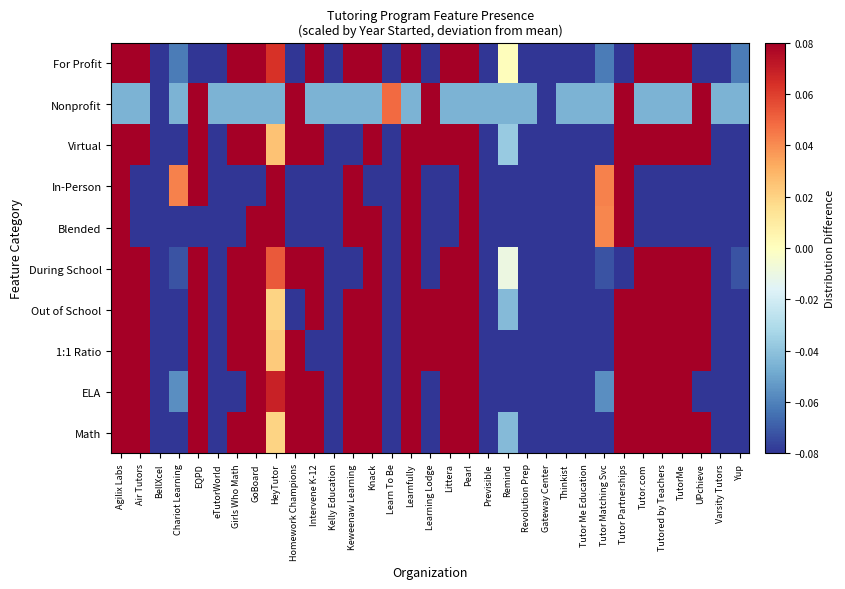

Reading left to right, transcribe all the data shown in this chart.

For Profit: Agilix Labs=0.3	Air Tutors=0.2	BellXcel=-0.2	Chariot Learning=-0.1	EQPD=-0.2	eTutorWorld=-0.1	Girls Who Math=0.3	GoBoard=0.1	HeyTutor=0.1	Homework Champions=-0.2	Intervene K-12=0.2	Kelly Education=-0.3	Keweenaw Learning=0.3	Knack=0.1	Learn To Be=-0.2	Learnfully=0.3	Learning Lodge=-0.2	Littera=0.3	Pearl=0.2	Previsible=-0.2	Remind=0.0	Revolution Prep=-0.3	Gateway Center=-0.2	Thinkist=-0.2	Tutor Me Education=-0.2	Tutor Matching Svc=-0.1	Tutor Partnerships=-0.2	Tutor.com=0.3	Tutored by Teachers=0.3	TutorMe=0.1	UPchieve=-0.2	Varsity Tutors=-0.1	Yup=-0.1
Nonprofit: Agilix Labs=-0.0	Air Tutors=-0.0	BellXcel=-0.5	Chariot Learning=-0.0	EQPD=0.4	eTutorWorld=-0.0	Girls Who Math=-0.0	GoBoard=-0.0	HeyTutor=-0.0	Homework Champions=0.4	Intervene K-12=-0.0	Kelly Education=-0.0	Keweenaw Learning=-0.0	Knack=-0.0	Learn To Be=0.0	Learnfully=-0.0	Learning Lodge=0.4	Littera=-0.0	Pearl=-0.0	Previsible=-0.0	Remind=-0.0	Revolution Prep=-0.0	Gateway Center=-0.5	Thinkist=-0.0	Tutor Me Education=-0.0	Tutor Matching Svc=-0.0	Tutor Partnerships=0.4	Tutor.com=-0.0	Tutored by Teachers=-0.0	TutorMe=-0.0	UPchieve=0.4	Varsity Tutors=-0.0	Yup=-0.0
Virtual: Agilix Labs=0.3	Air Tutors=0.1	BellXcel=-0.2	Chariot Learning=-0.2	EQPD=0.2	eTutorWorld=-0.1	Girls Who Math=0.2	GoBoard=0.1	HeyTutor=0.0	Homework Champions=0.2	Intervene K-12=0.2	Kelly Education=-0.3	Keweenaw Learning=-0.2	Knack=0.1	Learn To Be=-0.1	Learnfully=0.2	Learning Lodge=0.2	Littera=0.2	Pearl=0.1	Previsible=-0.2	Remind=-0.0	Revolution Prep=-0.3	Gateway Center=-0.7	Thinkist=-0.2	Tutor Me Education=-0.2	Tutor Matching Svc=-0.1	Tutor Partnerships=0.2	Tutor.com=0.2	Tutored by Teachers=0.2	TutorMe=0.1	UPchieve=0.2	Varsity Tutors=-0.2	Yup=-0.1
In-Person: Agilix Labs=0.4	Air Tutors=-0.1	BellXcel=-0.1	Chariot Learning=0.0	EQPD=0.4	eTutorWorld=-0.1	Girls Who Math=-0.1	GoBoard=-0.1	HeyTutor=0.2	Homework Champions=-0.1	Intervene K-12=-0.1	Kelly Education=-0.2	Keweenaw Learning=0.4	Knack=-0.1	Learn To Be=-0.1	Learnfully=0.4	Learning Lodge=-0.1	Littera=-0.1	Pearl=0.3	Previsible=-0.1	Remind=-0.1	Revolution Prep=-0.1	Gateway Center=-0.6	Thinkist=-0.1	Tutor Me Education=-0.1	Tutor Matching Svc=0.0	Tutor Partnerships=0.4	Tutor.com=-0.1	Tutored by Teachers=-0.1	TutorMe=-0.1	UPchieve=-0.1	Varsity Tutors=-0.1	Yup=-0.1
Blended: Agilix Labs=0.4	Air Tutors=-0.1	BellXcel=-0.1	Chariot Learning=-0.1	EQPD=-0.1	eTutorWorld=-0.1	Girls Who Math=-0.1	GoBoard=0.2	HeyTutor=0.2	Homework Champions=-0.1	Intervene K-12=-0.1	Kelly Education=-0.2	Keweenaw Learning=0.4	Knack=0.2	Learn To Be=-0.1	Learnfully=0.4	Learning Lodge=-0.1	Littera=-0.1	Pearl=0.3	Previsible=-0.1	Remind=-0.1	Revolution Prep=-0.1	Gateway Center=-0.6	Thinkist=-0.1	Tutor Me Education=-0.1	Tutor Matching Svc=0.0	Tutor Partnerships=0.4	Tutor.com=-0.1	Tutored by Teachers=-0.1	TutorMe=-0.1	UPchieve=-0.1	Varsity Tutors=-0.1	Yup=-0.1
During School: Agilix Labs=0.3	Air Tutors=0.1	BellXcel=-0.2	Chariot Learning=-0.1	EQPD=0.3	eTutorWorld=-0.1	Girls Who Math=0.2	GoBoard=0.1	HeyTutor=0.1	Homework Champions=0.3	Intervene K-12=0.2	Kelly Education=-0.3	Keweenaw Learning=-0.2	Knack=0.1	Learn To Be=-0.2	Learnfully=0.3	Learning Lodge=-0.2	Littera=0.3	Pearl=0.1	Previsible=-0.2	Remind=-0.0	Revolution Prep=-0.3	Gateway Center=-0.7	Thinkist=-0.2	Tutor Me Education=-0.2	Tutor Matching Svc=-0.1	Tutor Partnerships=-0.2	Tutor.com=0.3	Tutored by Teachers=0.3	TutorMe=0.1	UPchieve=0.2	Varsity Tutors=-0.1	Yup=-0.1
Out of School: Agilix Labs=0.3	Air Tutors=0.1	BellXcel=-0.2	Chariot Learning=-0.1	EQPD=0.2	eTutorWorld=-0.1	Girls Who Math=0.2	GoBoard=0.1	HeyTutor=0.0	Homework Champions=-0.2	Intervene K-12=0.1	Kelly Education=-0.4	Keweenaw Learning=0.3	Knack=0.1	Learn To Be=-0.1	Learnfully=0.2	Learning Lodge=0.2	Littera=0.2	Pearl=0.1	Previsible=-0.2	Remind=-0.0	Revolution Prep=-0.3	Gateway Center=-0.7	Thinkist=-0.2	Tutor Me Education=-0.2	Tutor Matching Svc=-0.1	Tutor Partnerships=0.2	Tutor.com=0.2	Tutored by Teachers=0.2	TutorMe=0.1	UPchieve=0.2	Varsity Tutors=-0.2	Yup=-0.1
1:1 Ratio: Agilix Labs=0.3	Air Tutors=0.1	BellXcel=-0.2	Chariot Learning=-0.1	EQPD=0.2	eTutorWorld=-0.1	Girls Who Math=0.2	GoBoard=0.1	HeyTutor=0.0	Homework Champions=0.2	Intervene K-12=-0.2	Kelly Education=-0.4	Keweenaw Learning=0.3	Knack=0.1	Learn To Be=-0.1	Learnfully=0.2	Learning Lodge=0.2	Littera=0.2	Pearl=0.1	Previsible=-0.2	Remind=-0.2	Revolution Prep=-0.3	Gateway Center=-0.7	Thinkist=-0.2	Tutor Me Education=-0.2	Tutor Matching Svc=-0.1	Tutor Partnerships=0.2	Tutor.com=0.2	Tutored by Teachers=0.2	TutorMe=0.1	UPchieve=0.2	Varsity Tutors=-0.2	Yup=-0.1
ELA: Agilix Labs=0.3	Air Tutors=0.2	BellXcel=-0.6	Chariot Learning=-0.1	EQPD=0.3	eTutorWorld=-0.1	Girls Who Math=-0.2	GoBoard=0.1	HeyTutor=0.1	Homework Champions=0.3	Intervene K-12=0.2	Kelly Education=-0.3	Keweenaw Learning=0.3	Knack=0.1	Learn To Be=-0.1	Learnfully=0.3	Learning Lodge=-0.2	Littera=0.3	Pearl=0.2	Previsible=-0.2	Remind=-0.2	Revolution Prep=-0.3	Gateway Center=-0.7	Thinkist=-0.2	Tutor Me Education=-0.2	Tutor Matching Svc=-0.1	Tutor Partnerships=0.3	Tutor.com=0.3	Tutored by Teachers=0.3	TutorMe=0.1	UPchieve=-0.2	Varsity Tutors=-0.1	Yup=-0.2
Math: Agilix Labs=0.3	Air Tutors=0.1	BellXcel=-0.2	Chariot Learning=-0.1	EQPD=0.2	eTutorWorld=-0.1	Girls Who Math=0.2	GoBoard=0.1	HeyTutor=0.0	Homework Champions=0.2	Intervene K-12=0.1	Kelly Education=-0.4	Keweenaw Learning=0.3	Knack=0.1	Learn To Be=-0.1	Learnfully=0.2	Learning Lodge=-0.2	Littera=0.2	Pearl=0.1	Previsible=-0.2	Remind=-0.0	Revolution Prep=-0.3	Gateway Center=-0.7	Thinkist=-0.2	Tutor Me Education=-0.2	Tutor Matching Svc=-0.1	Tutor Partnerships=0.2	Tutor.com=0.2	Tutored by Teachers=0.2	TutorMe=0.1	UPchieve=0.2	Varsity Tutors=-0.2	Yup=-0.1